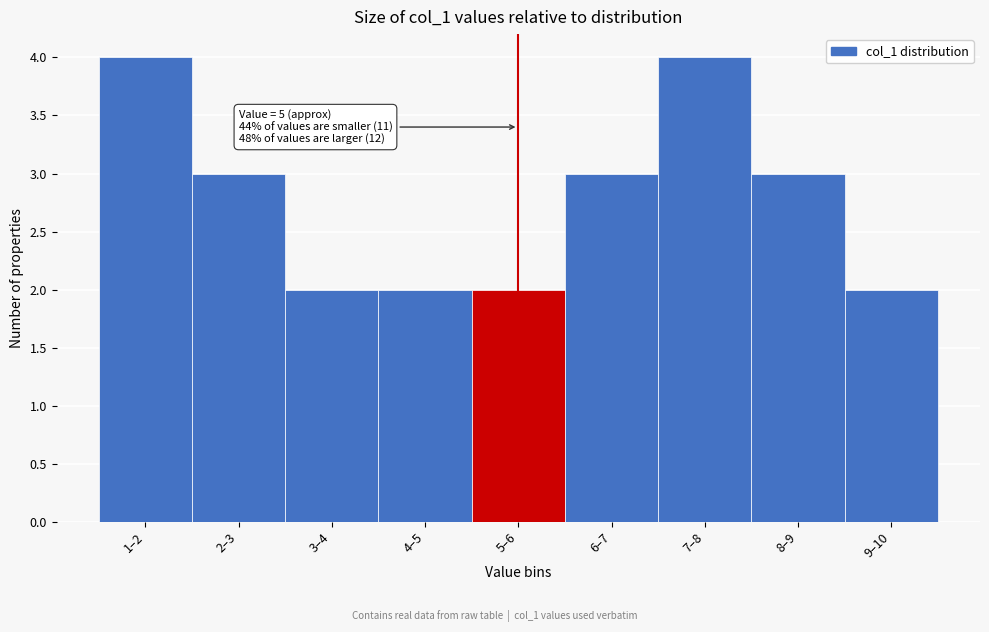

Reading left to right, extract all data points from this chart.

4	3	2	2	2	3	4	3	2